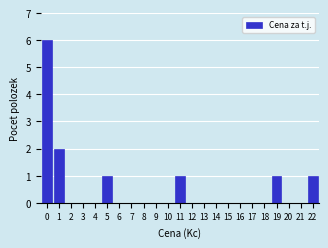

Reading right to left, what are all the values shown in this chart?

22=1	21=0	20=0	19=1	18=0	17=0	16=0	15=0	14=0	13=0	12=0	11=1	10=0	9=0	8=0	7=0	6=0	5=1	4=0	3=0	2=0	1=2	0=6